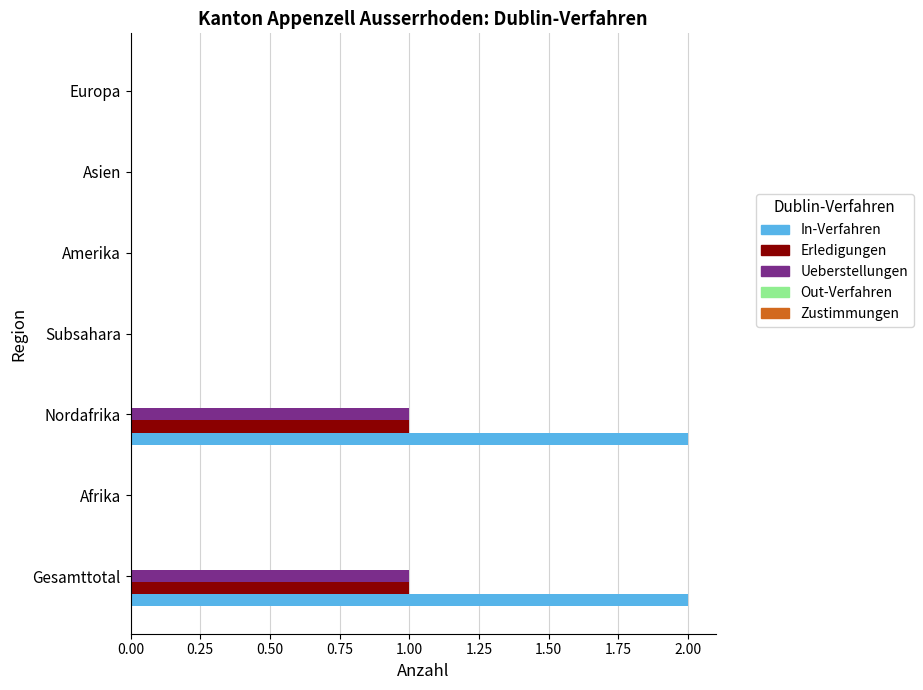

Which series has the widest spread of values?

In-Verfahren